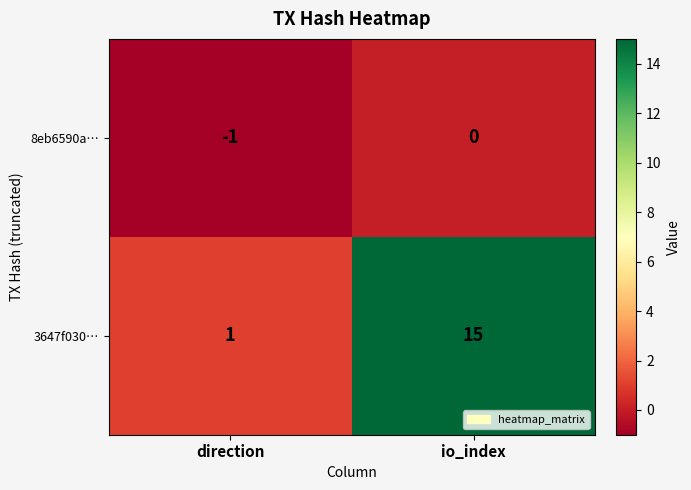

Reading left to right, extract all data points from this chart.

8eb6590a…: -1	0
3647f030…: 1	15